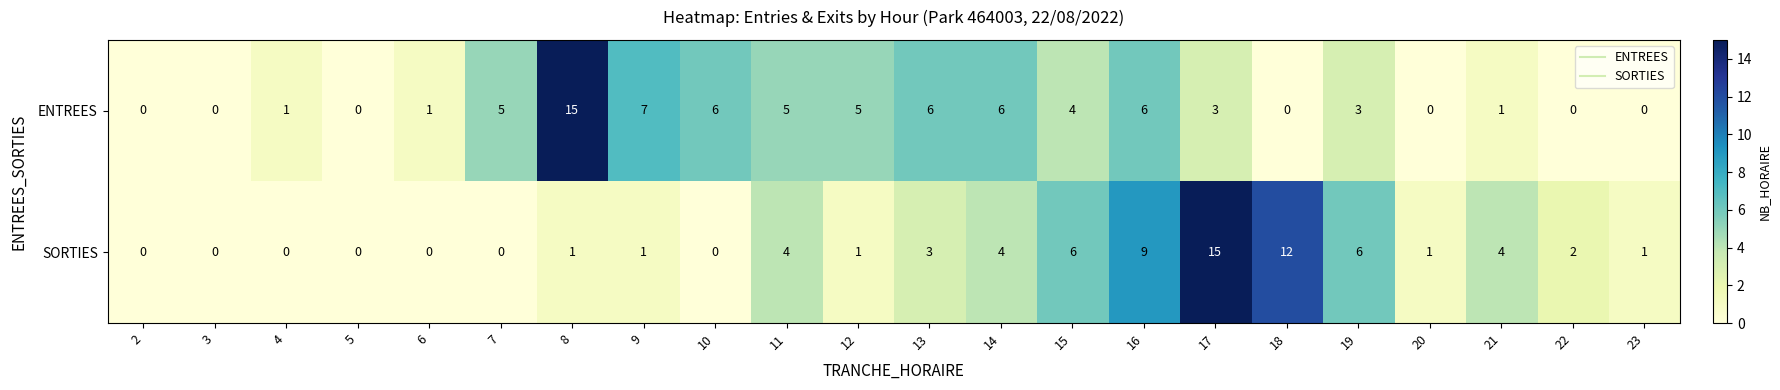

What is the total value across all series at 8?

16